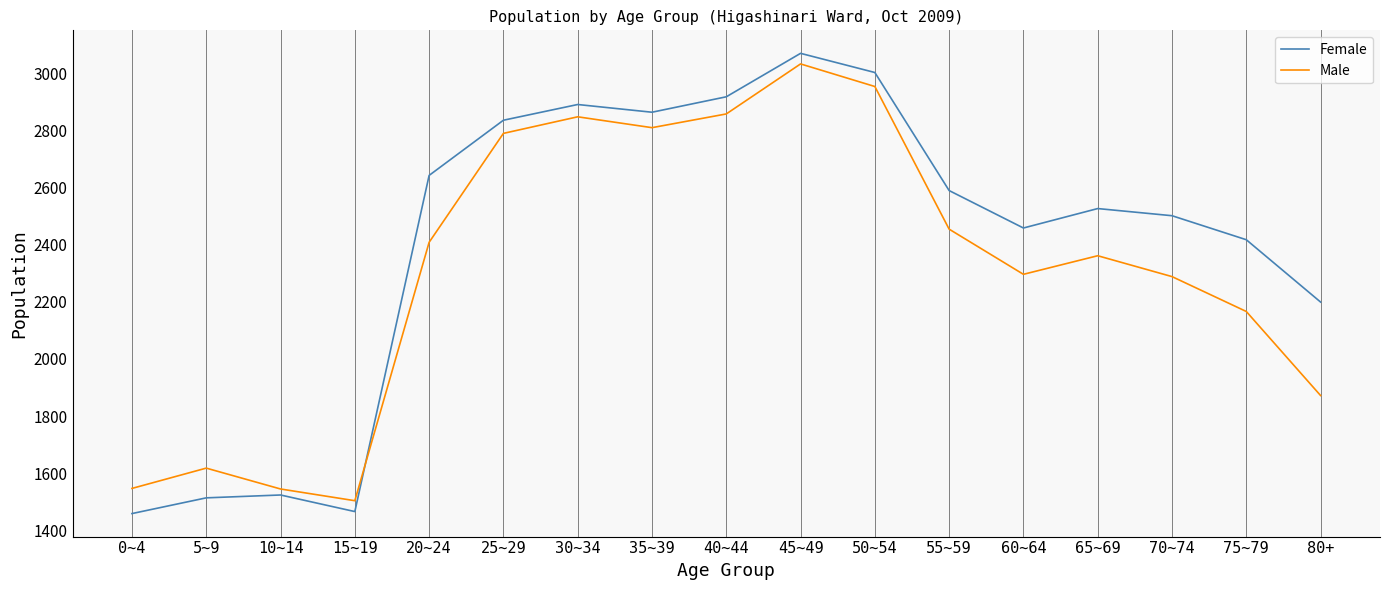

What is the difference between the Male values at 10~14 and 0~4?

2